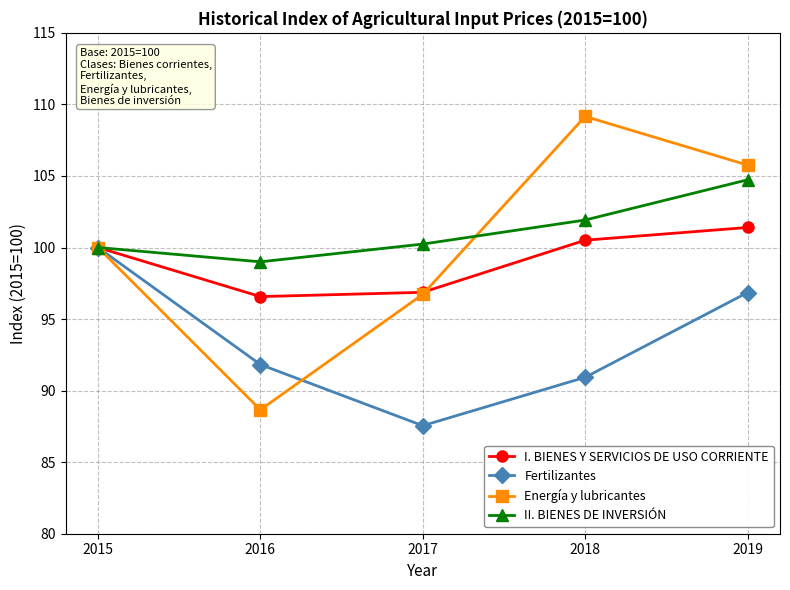

True or false: II. BIENES DE INVERSIÓN has a value of 63.8 at 2019.

False